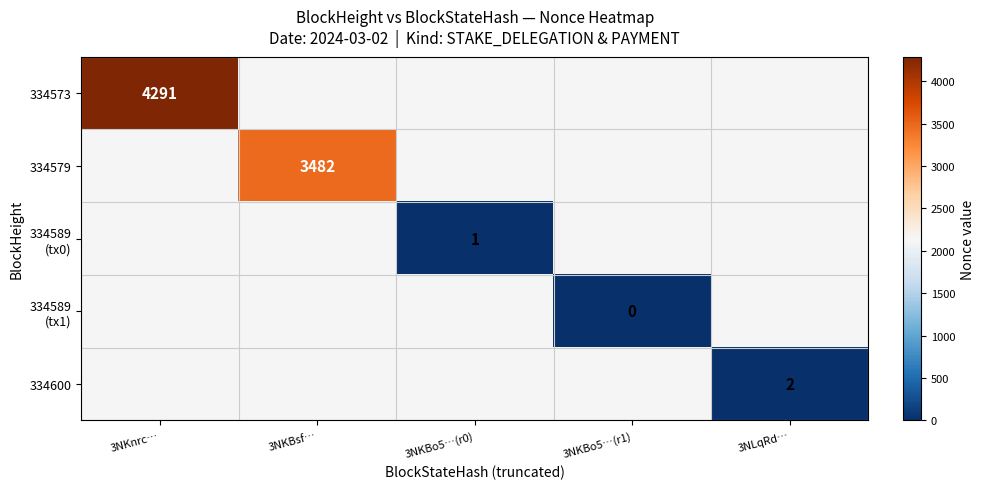

Is the value of 334579 at 3NKnrc… greater than the value of 334589 (tx0) at 3NKBo5…(r0)?

No